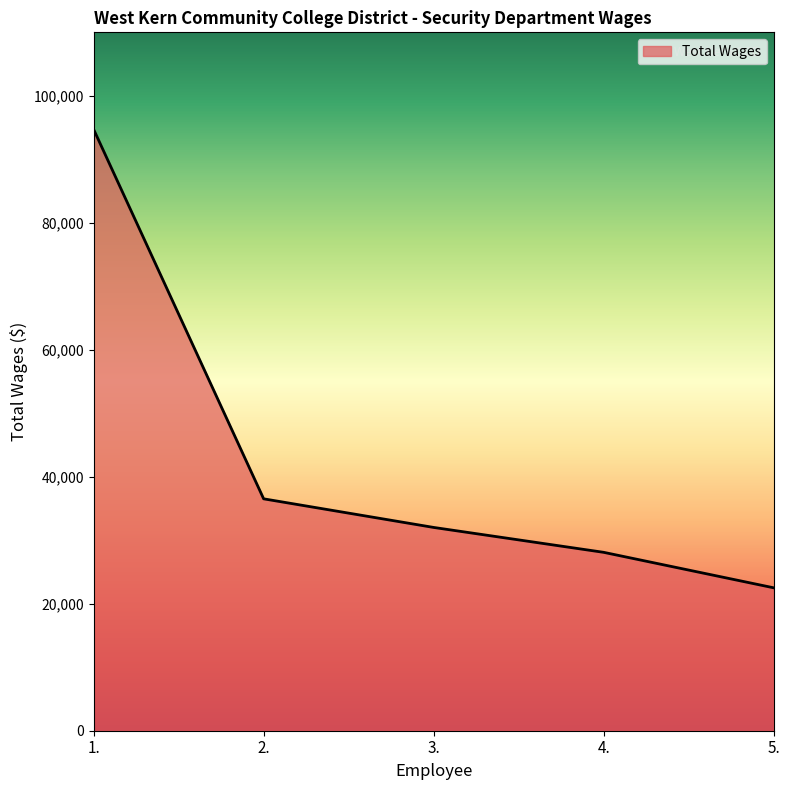

Rank the categories by value from lowest to highest.

5., 4., 3., 2., 1.